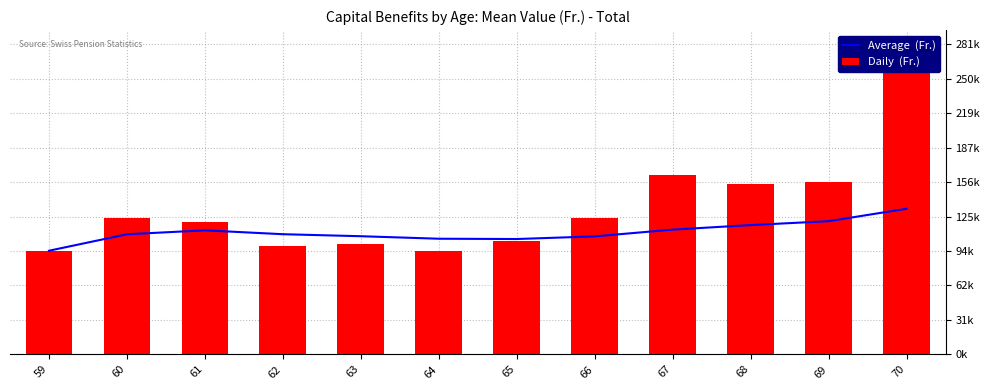

How many data points does each series have?

12